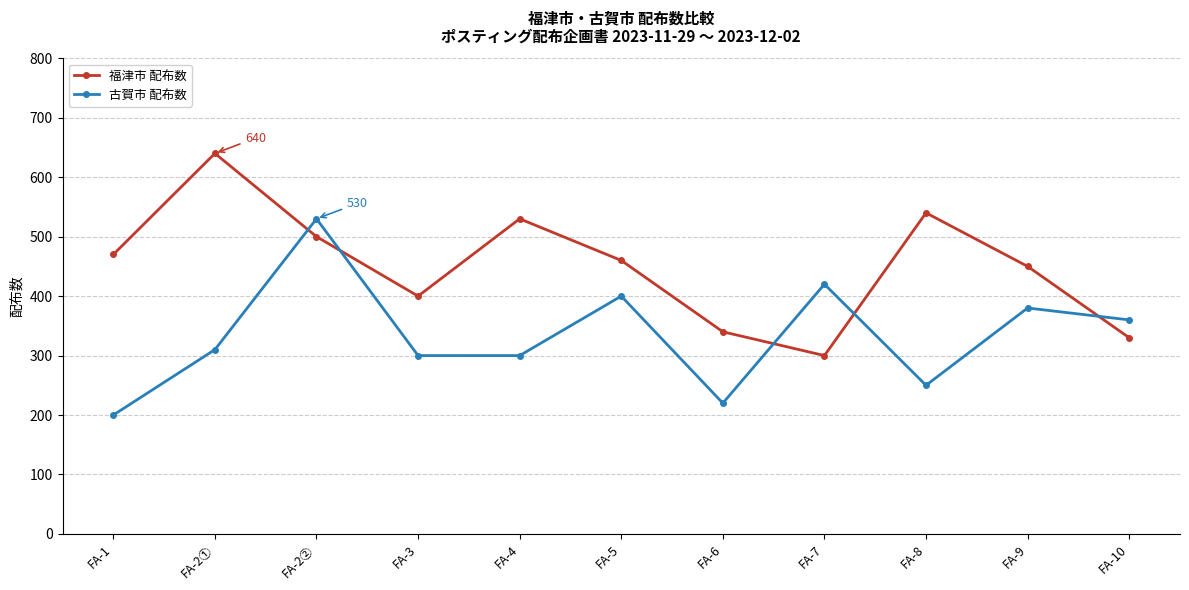

What are all the series names shown in the legend?

福津市 配布数, 古賀市 配布数